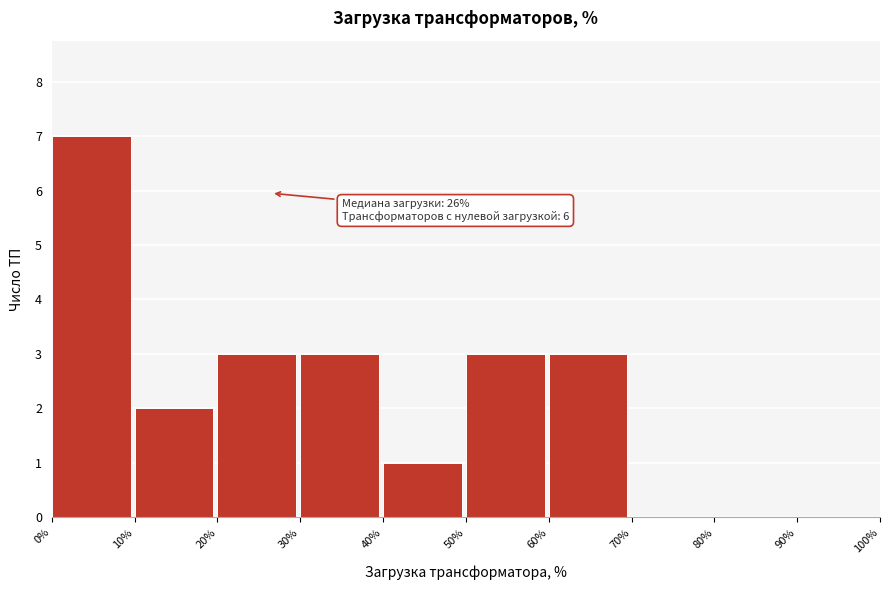

Which range on the x-axis has the tallest bar?

0% to 10%